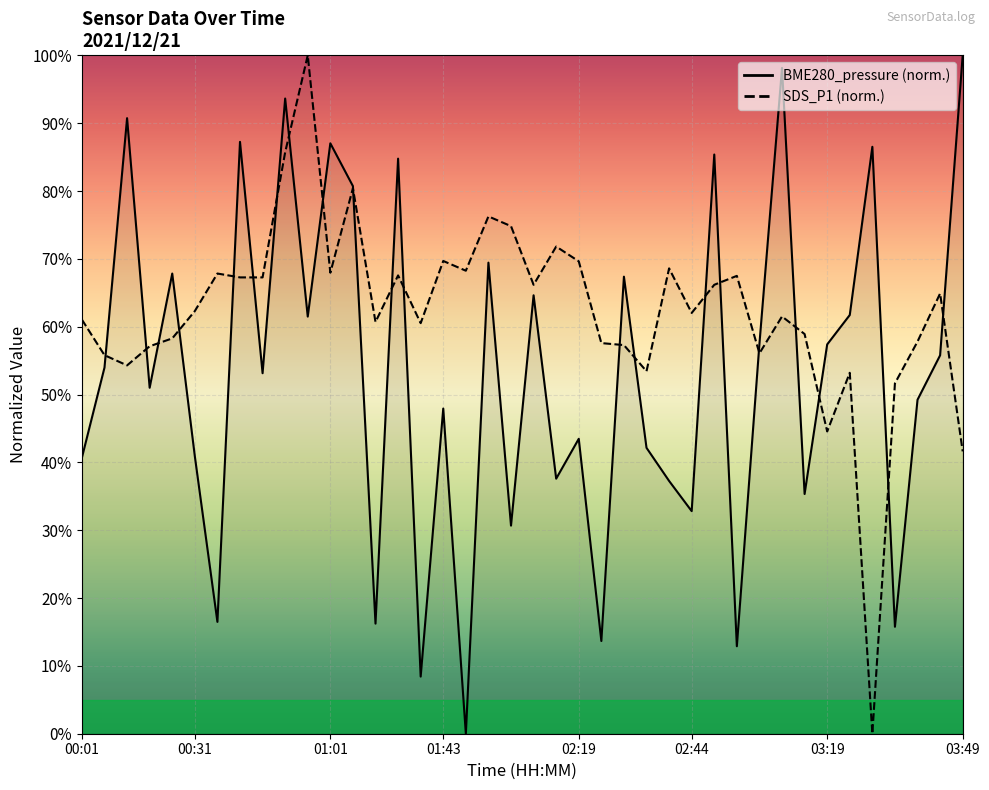

The value of SDS_P1 at 00:01 is 61.0. True or false?

True